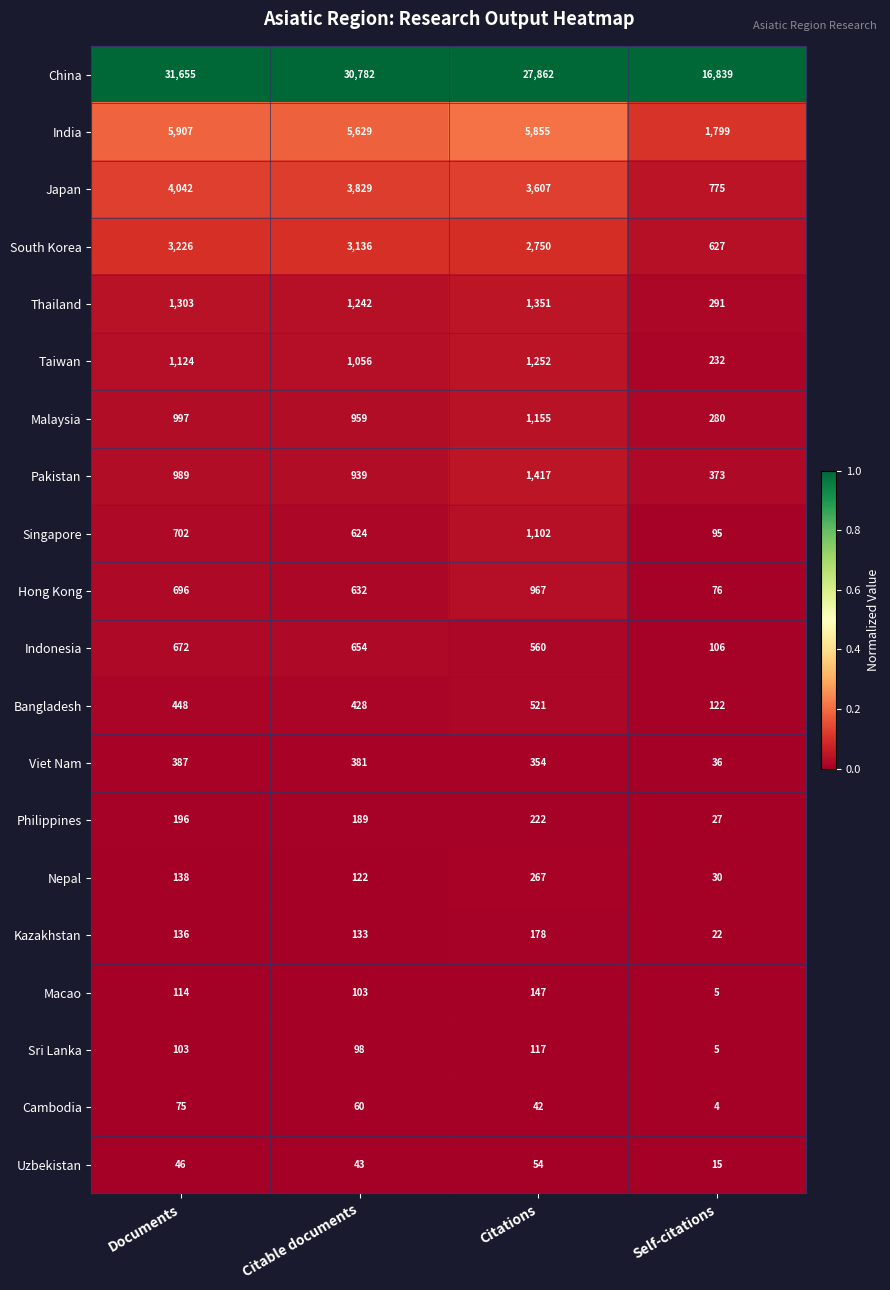

Which series has the largest total across all categories?

China